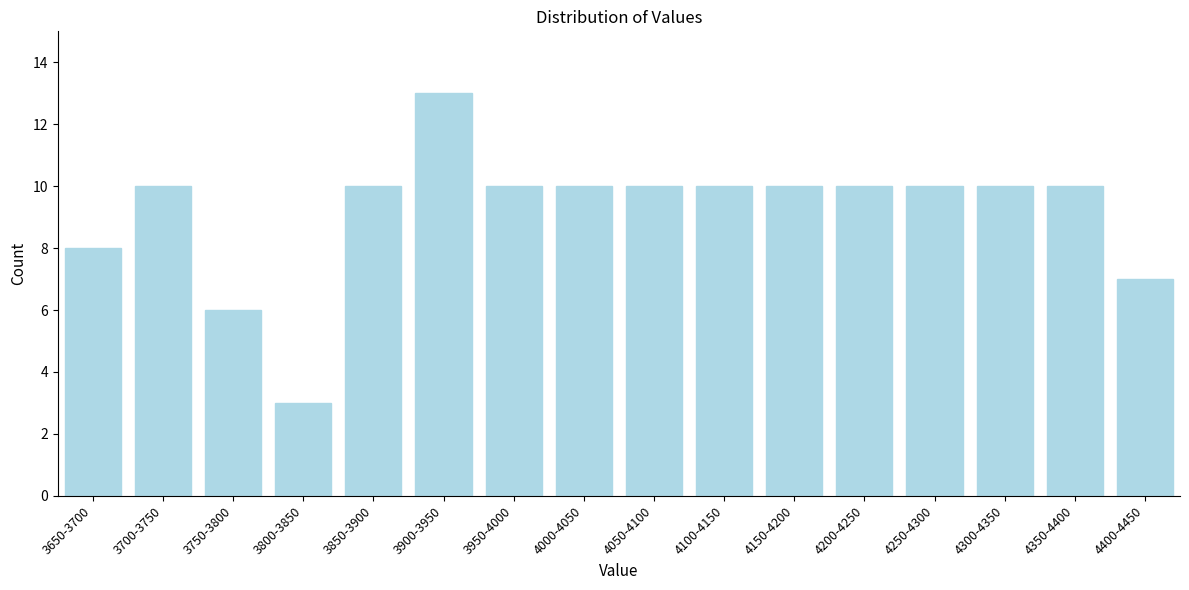

Reading left to right, transcribe all the data shown in this chart.

3650-3700=8	3700-3750=10	3750-3800=6	3800-3850=3	3850-3900=10	3900-3950=13	3950-4000=10	4000-4050=10	4050-4100=10	4100-4150=10	4150-4200=10	4200-4250=10	4250-4300=10	4300-4350=10	4350-4400=10	4400-4450=7